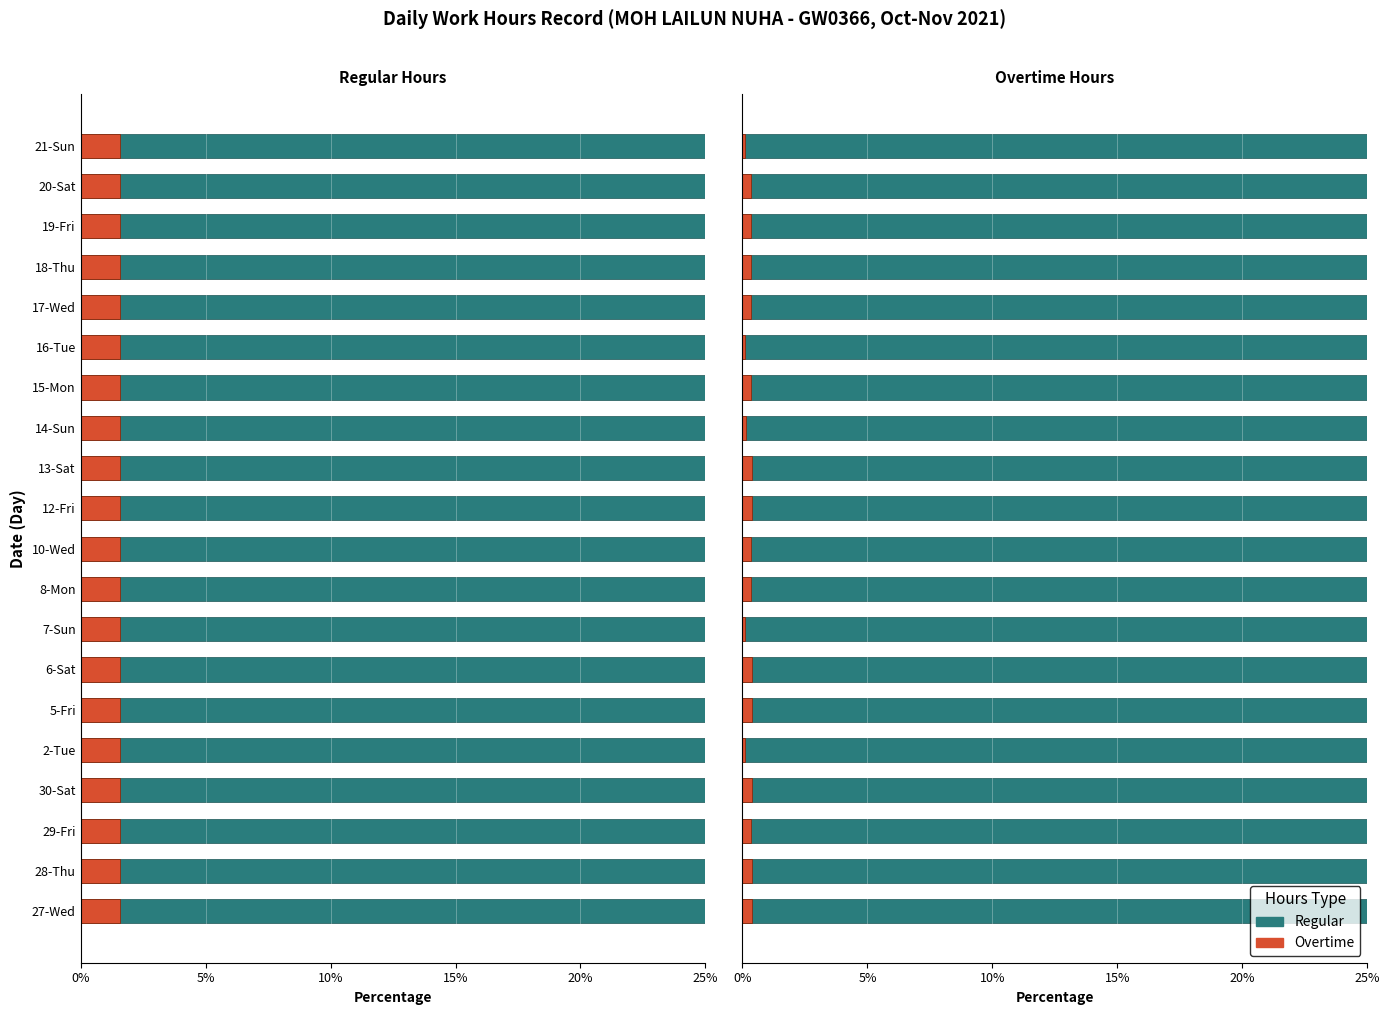

Count the number of data series in this chart.

2